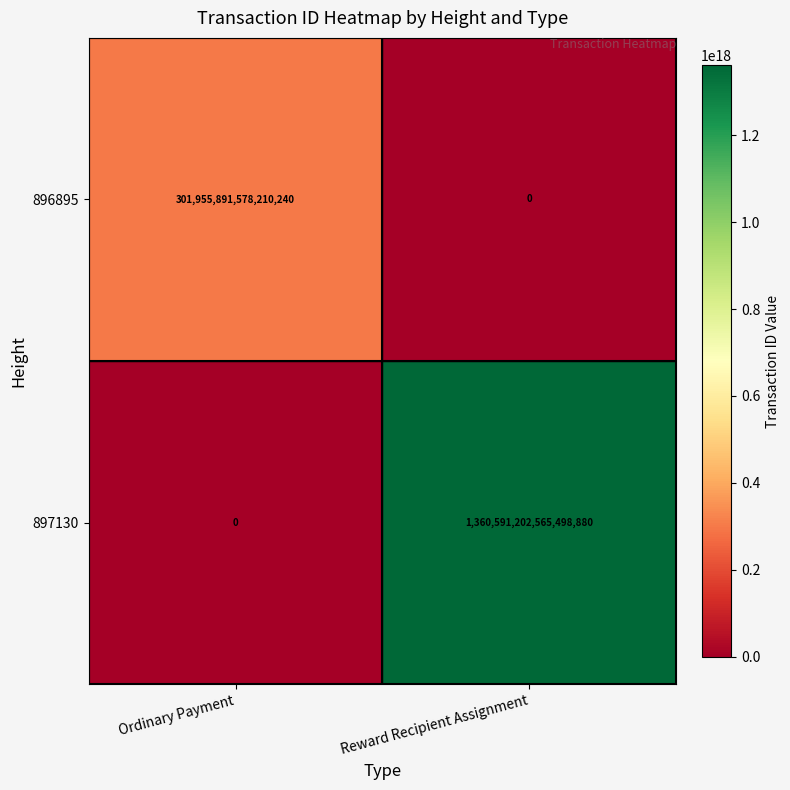

Which category has the highest value across all series?

Reward Recipient Assignment